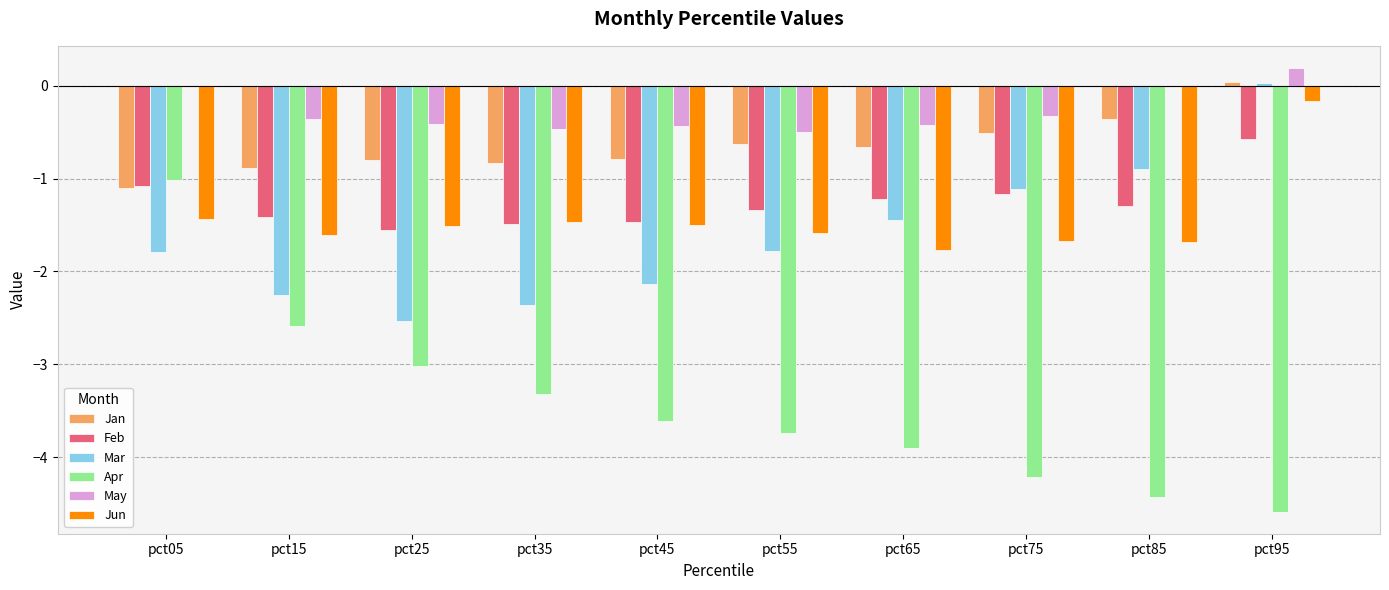

At which label is Apr closest to -2?

pct15